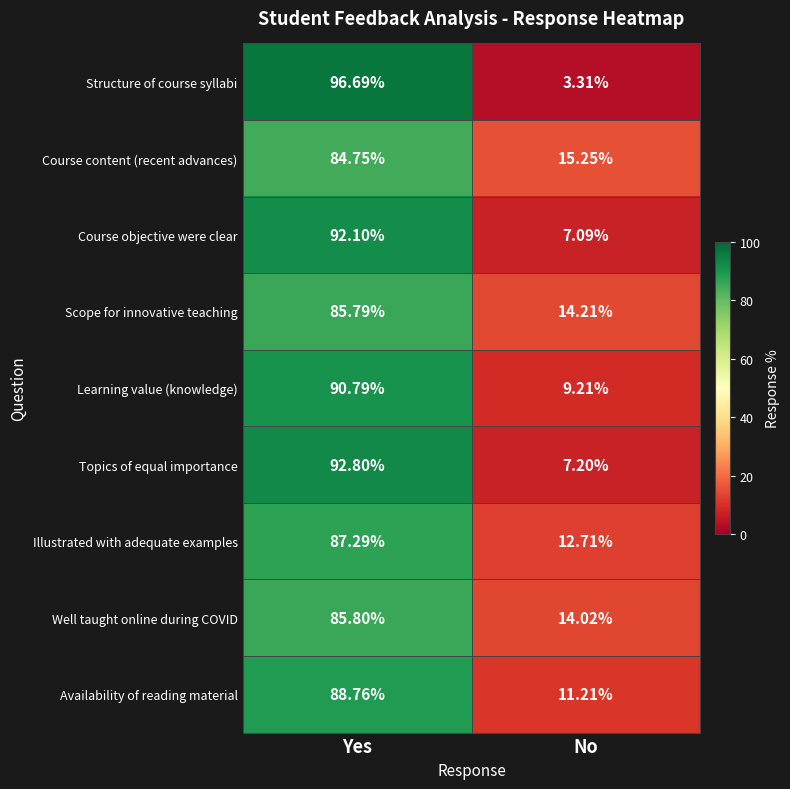

Is the value of Course objective were clear at Yes greater than the value of Well taught online during COVID at Yes?

Yes